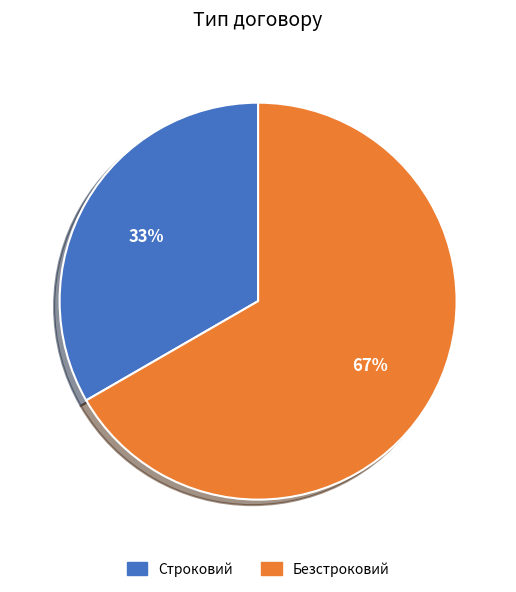

Which slice is the largest?

Безстроковий